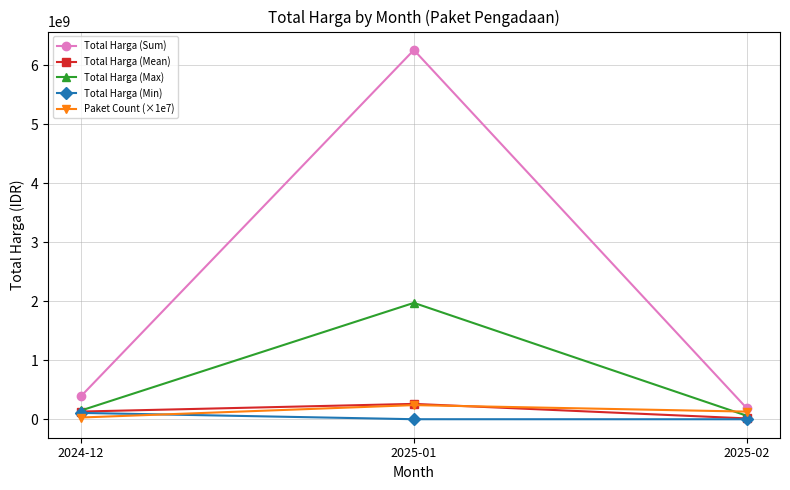

At how many categories does at least one series exceed 3763207806?

1